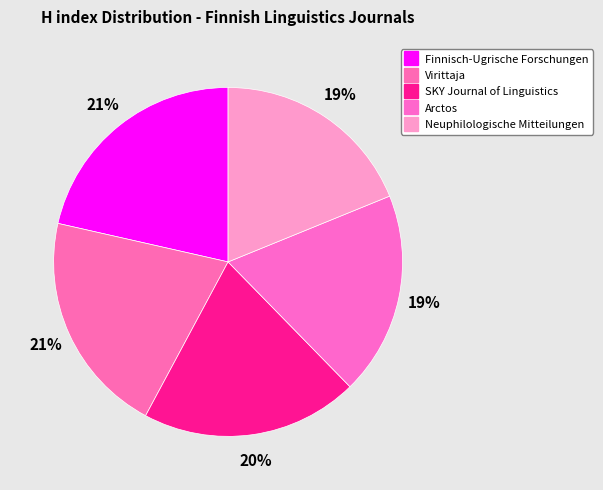

Count the number of slices in the pie.

5